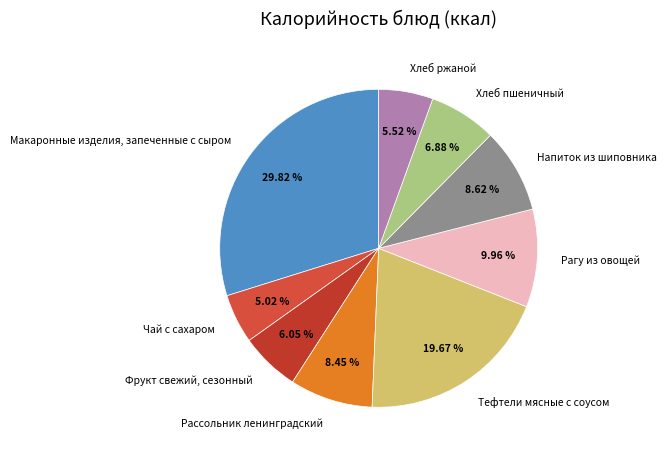

What percentage do Чай с сахаром and Фрукт свежий, сезонный together represent?

11.1%